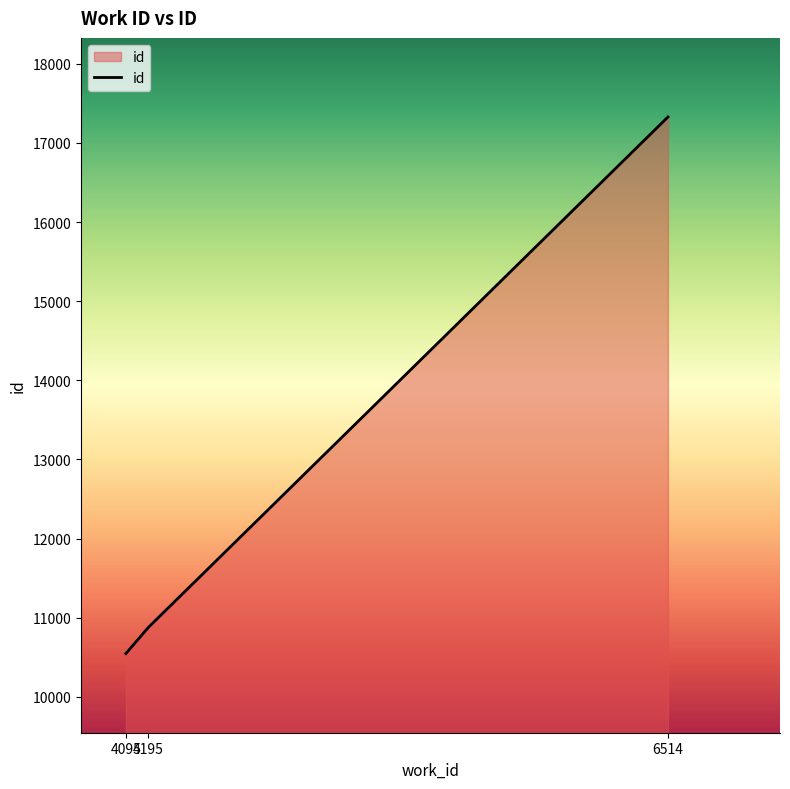

Reading left to right, extract all data points from this chart.

4095=10545	4195=10875	6514=17328